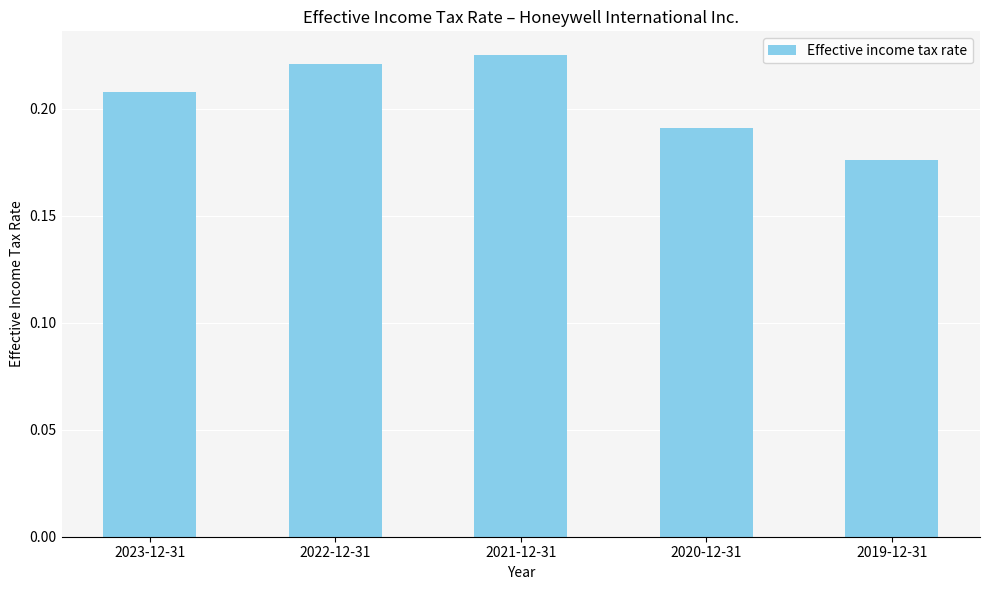

What is the sum of all values?

1.0